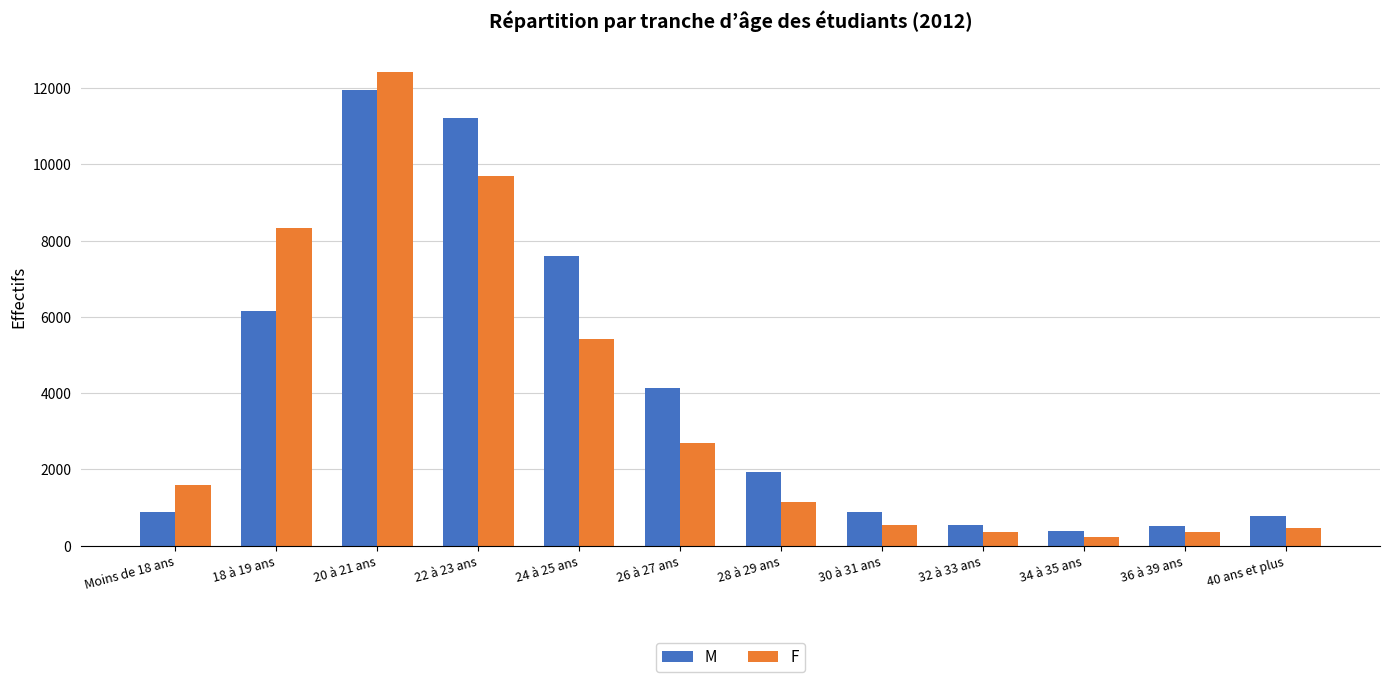

What is the difference between the highest and lowest values at 28 à 29 ans?

771